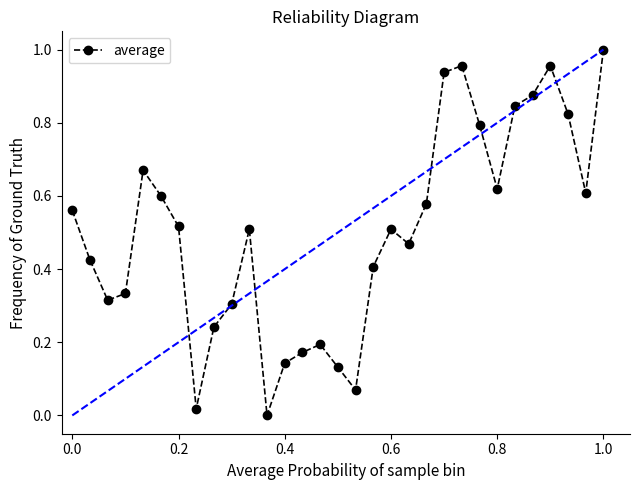

What is the sum of all values?

15.6